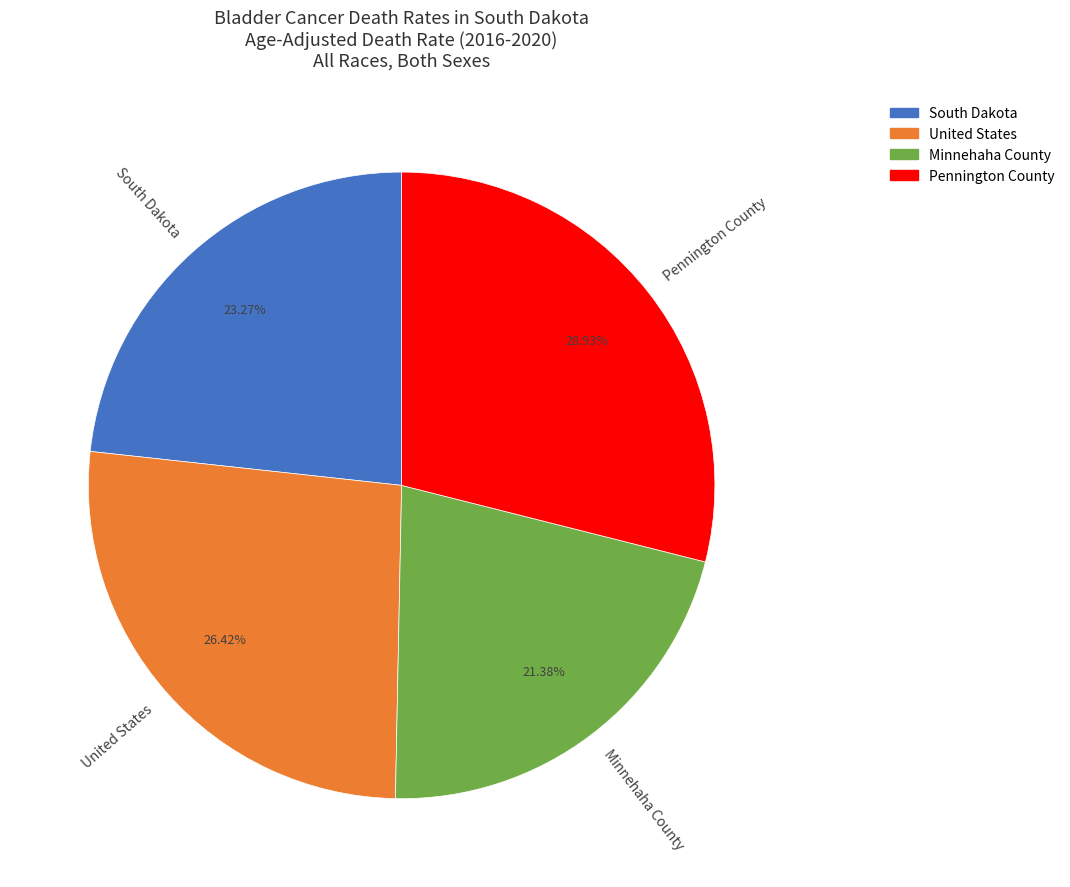

To the nearest percent, what portion does Pennington County represent?

29%